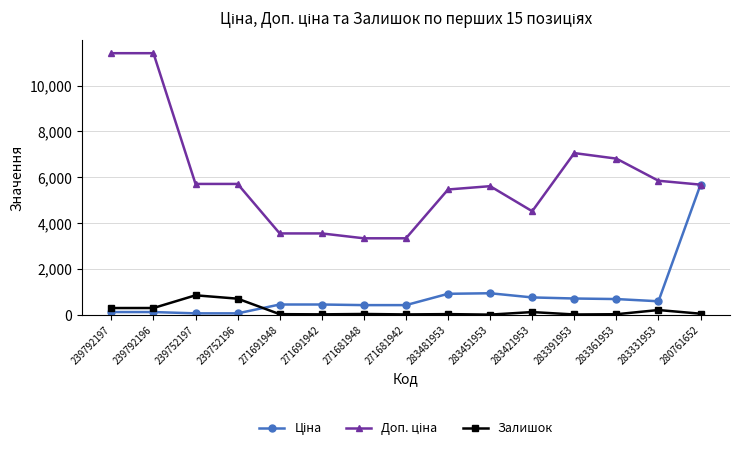

How many lines are shown in the chart?

3